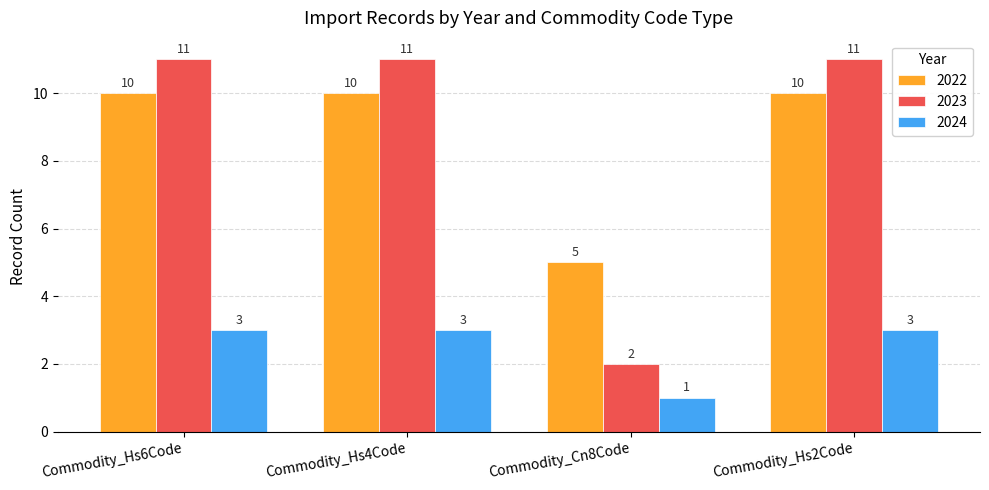

What is the greatest value displayed?

11